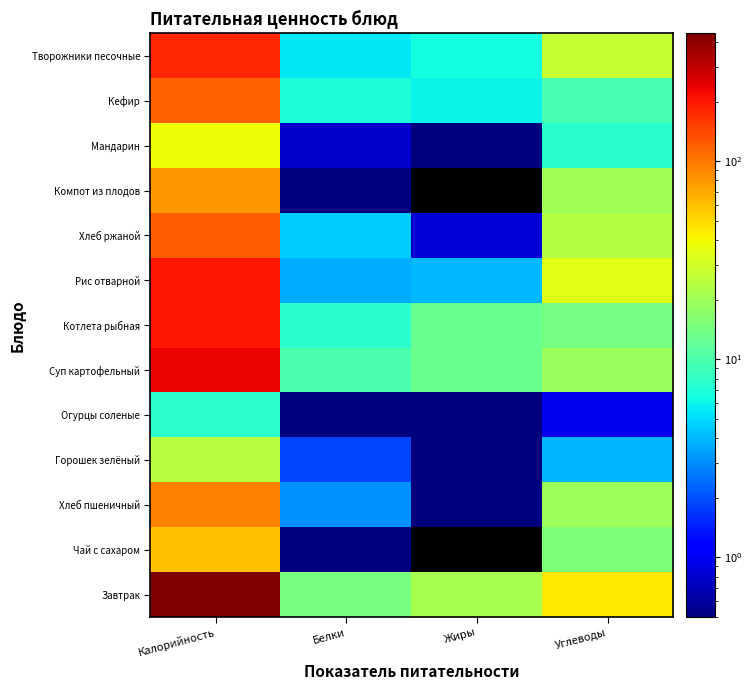

How many series are shown in this chart?

13